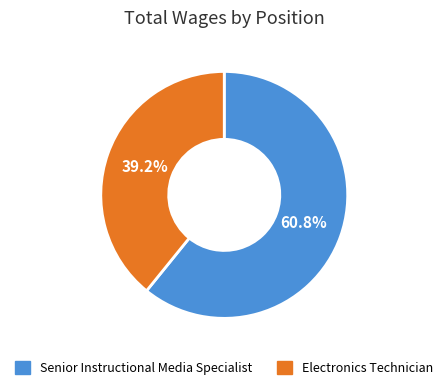

How many slices are in this pie chart?

2